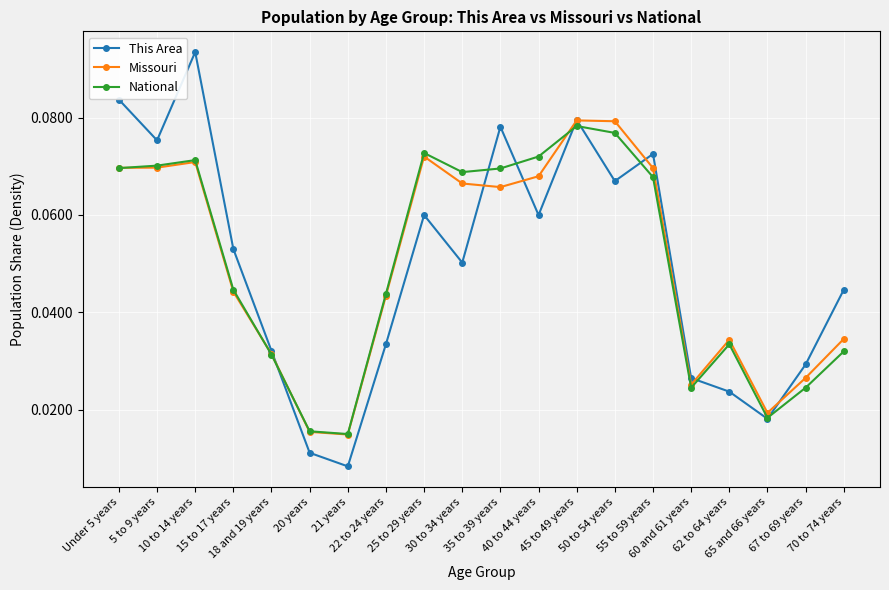

What is the label of the 16th point from the right?

18 and 19 years